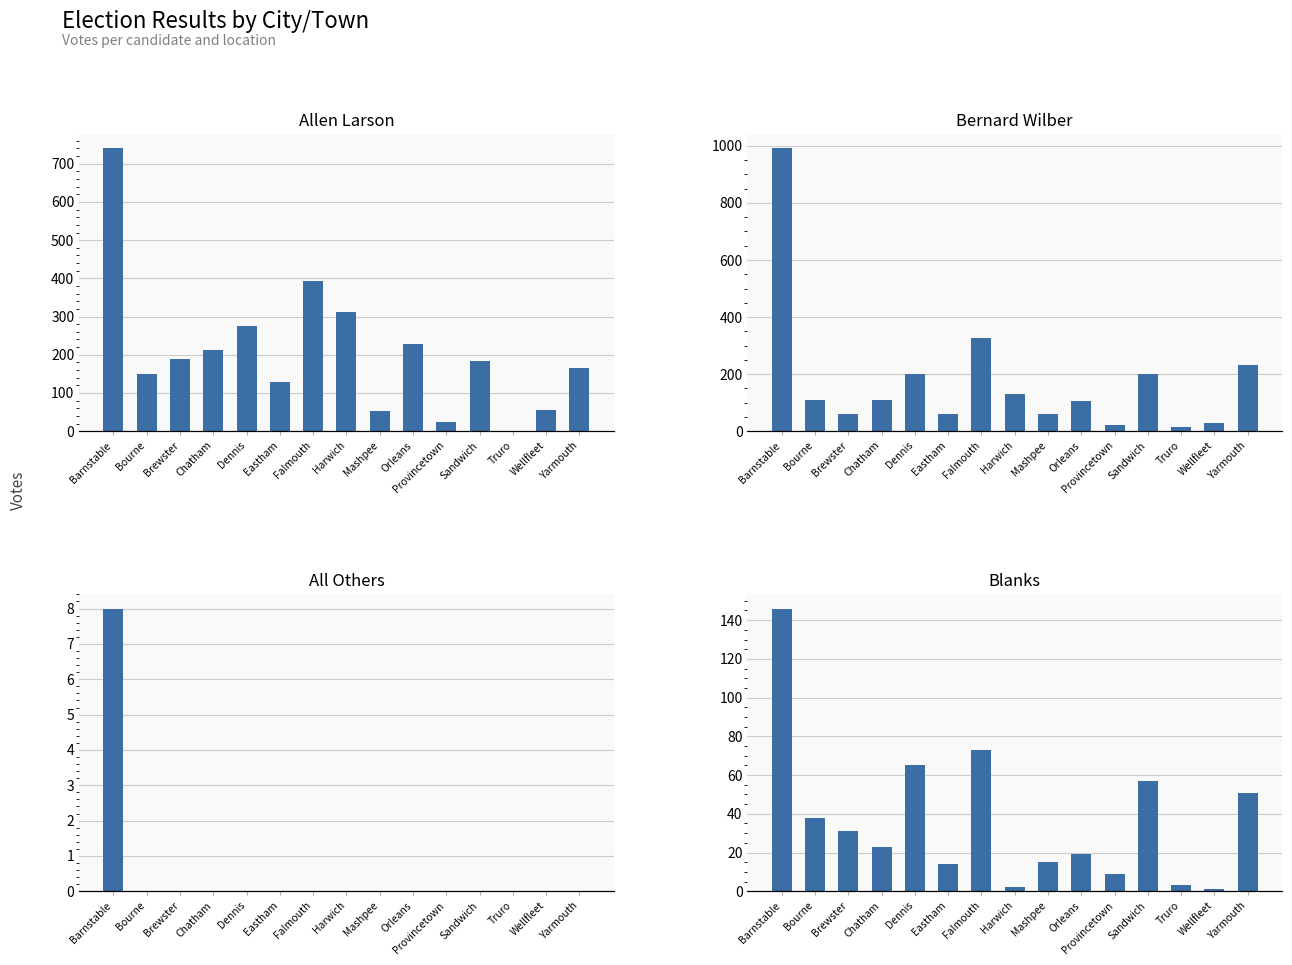

The Blanks series shows 65 at Dennis. True or false?

True